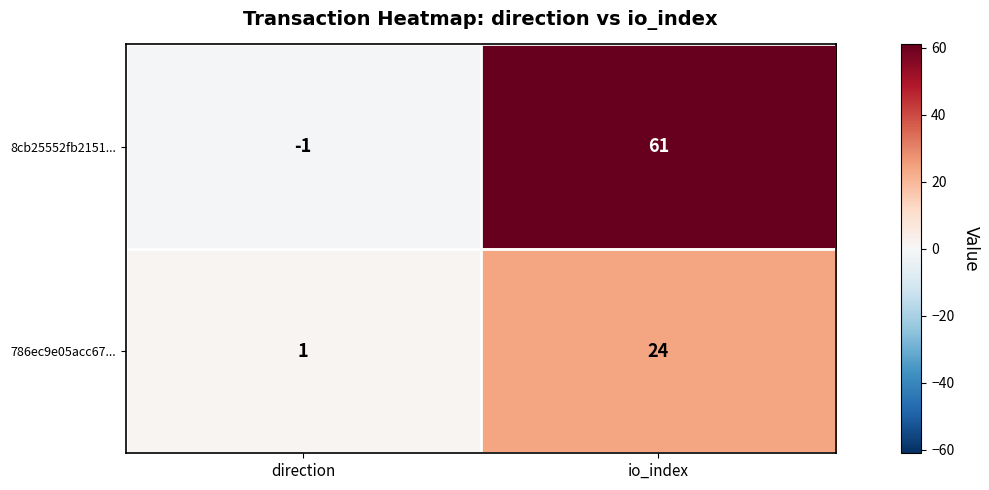

Which series has the widest spread of values?

8cb25552fb2151...